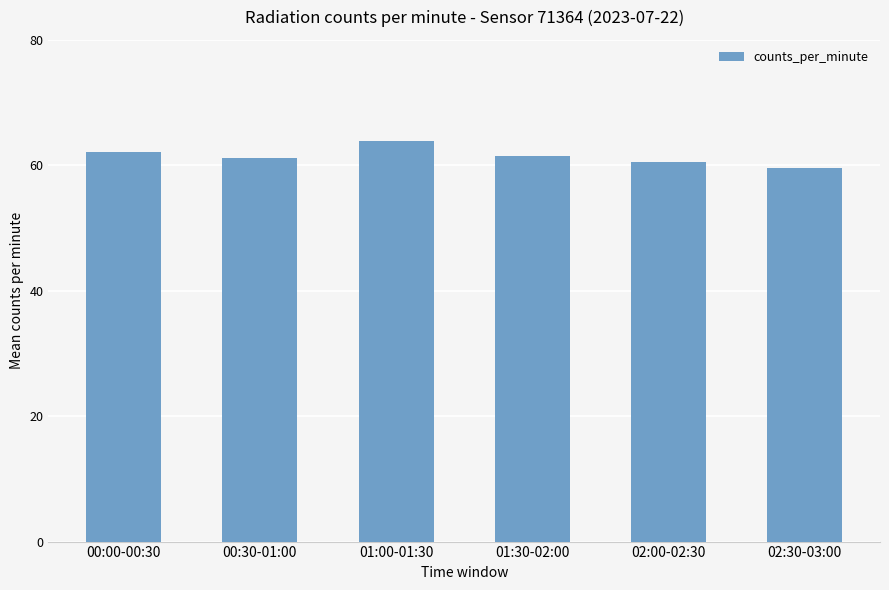

What is the change in value from 00:30-01:00 to 01:30-02:00?

+0.4